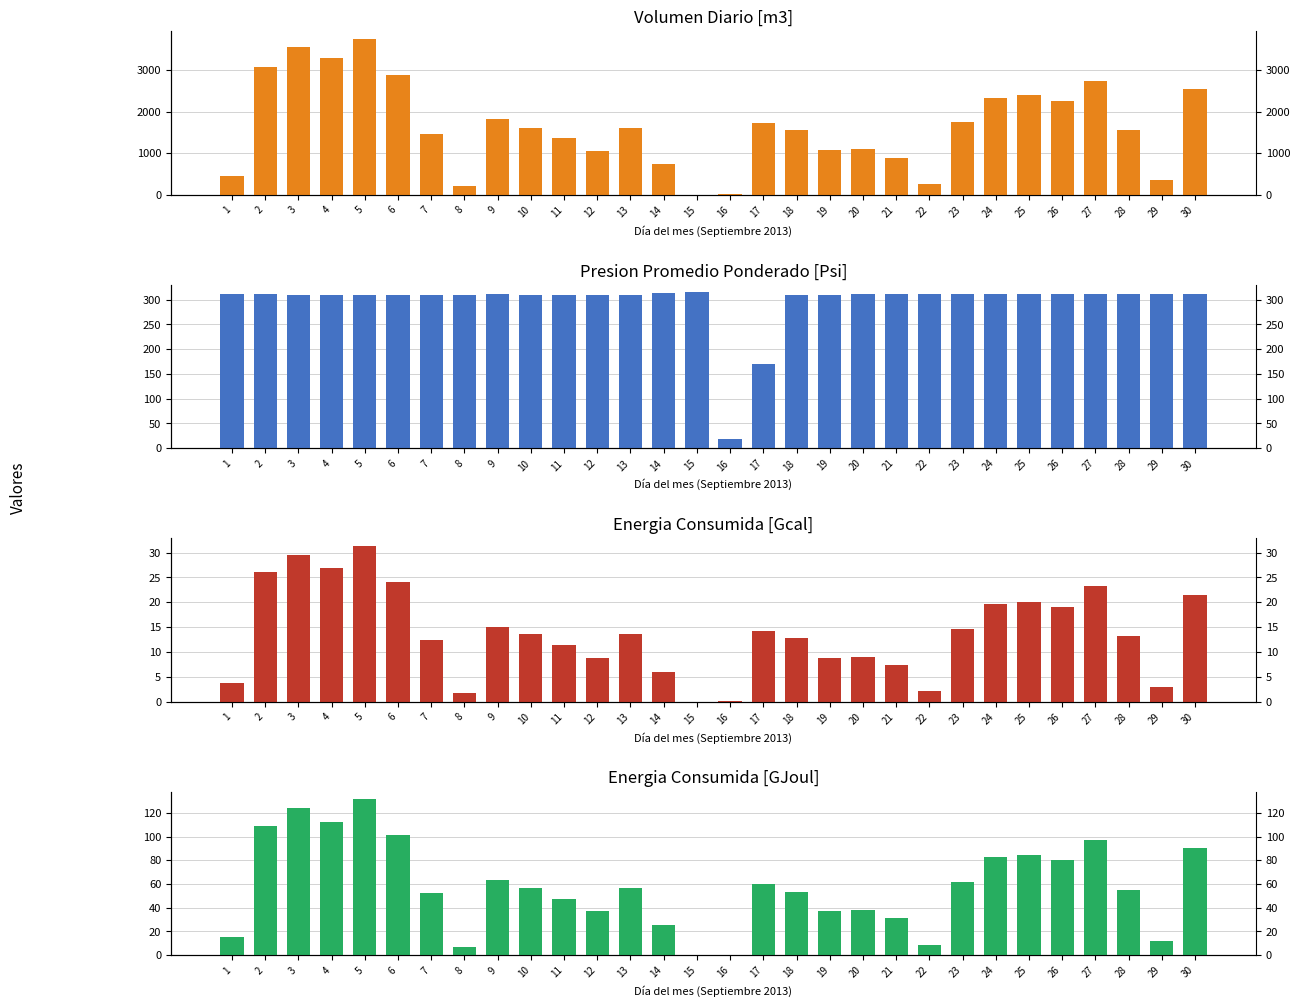

Rank the series at 6 from lowest to highest value.

Energia [Gcal], Energia [GJoul], Presion Promedio [Psi], Volumen Diario [m3]